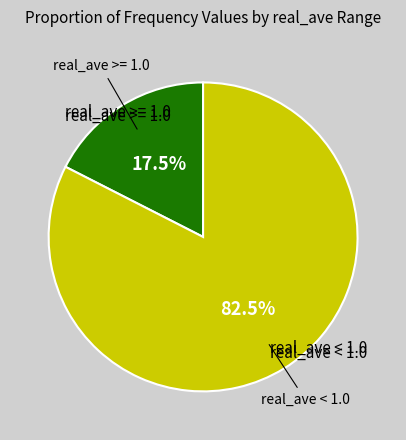

Is there any slice that represents more than half of the pie?

Yes